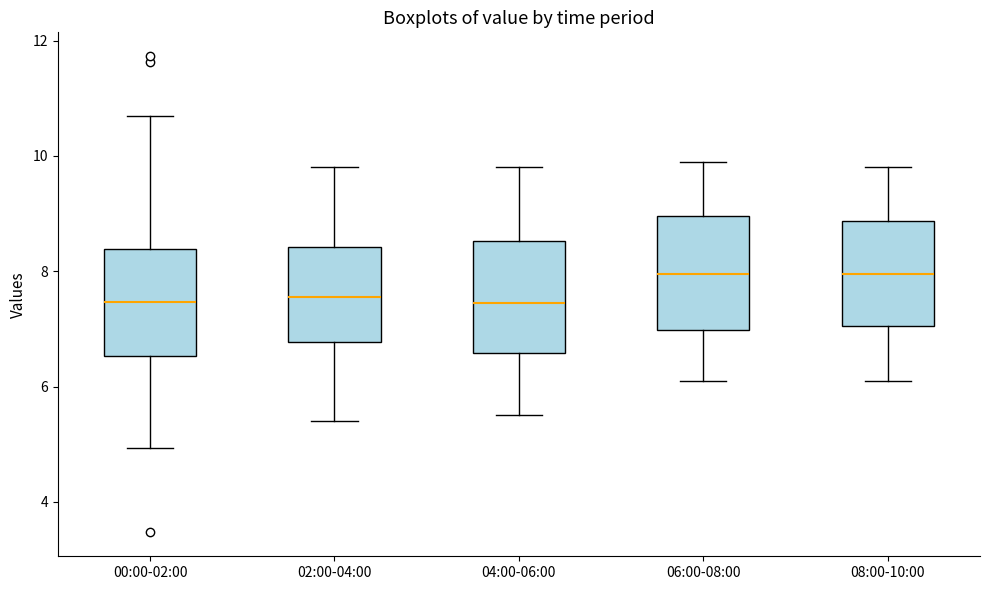

Reading left to right, transcribe this box plot: for each box, give where its median line is, the range the box spans, and where its two whiskers end, as read against the y-axis. The values are not printed on the chart, so give them approximately, as read against the axis.

00:00-02:00: median 7.4, box 6.6 to 8.4, whiskers 5.0 to 10.8
02:00-04:00: median 7.6, box 6.8 to 8.4, whiskers 5.4 to 9.8
04:00-06:00: median 7.4, box 6.6 to 8.6, whiskers 5.6 to 9.8
06:00-08:00: median 8.0, box 7.0 to 9.0, whiskers 6.2 to 10.0
08:00-10:00: median 8.0, box 7.0 to 8.8, whiskers 6.2 to 9.8